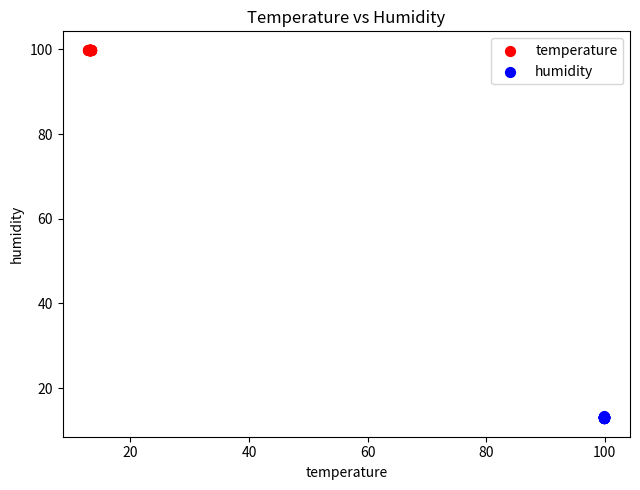

Which series reaches the minimum Y coordinate?

humidity